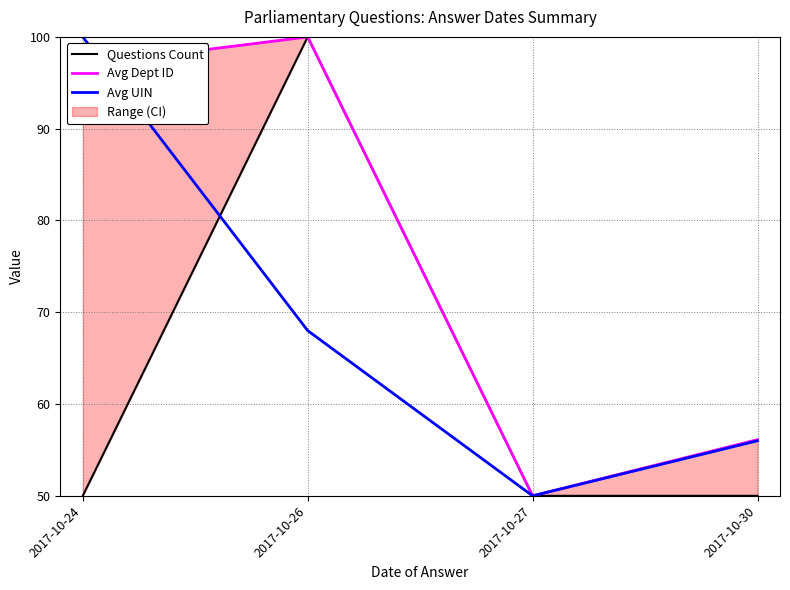

Which series has the largest total across all categories?

Avg Dept ID